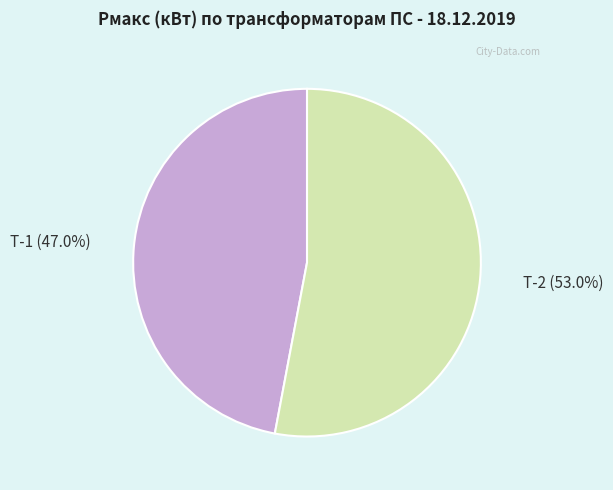

Is there any slice that represents more than half of the pie?

Yes